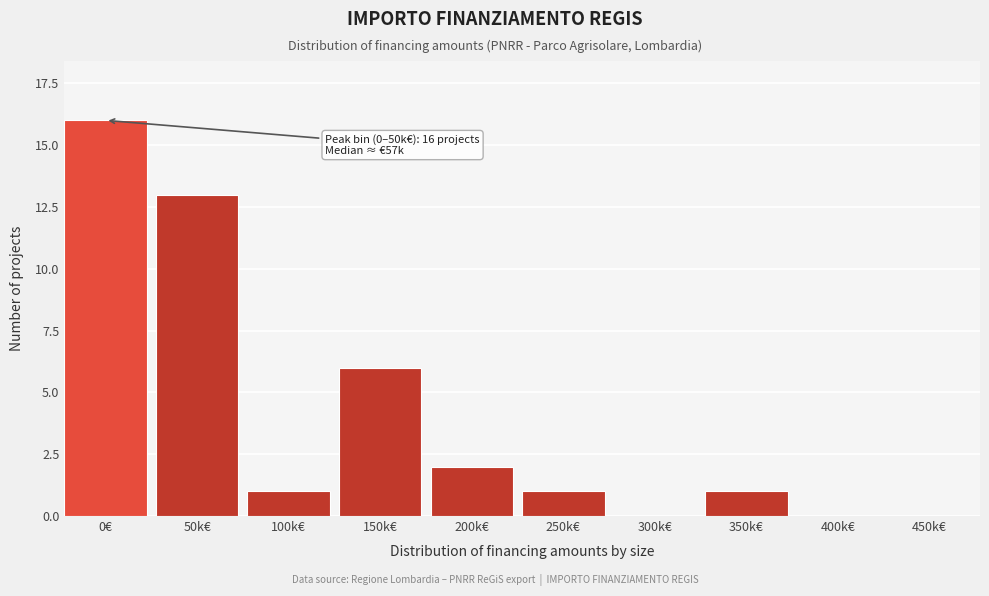

What is the sum of all values?

40